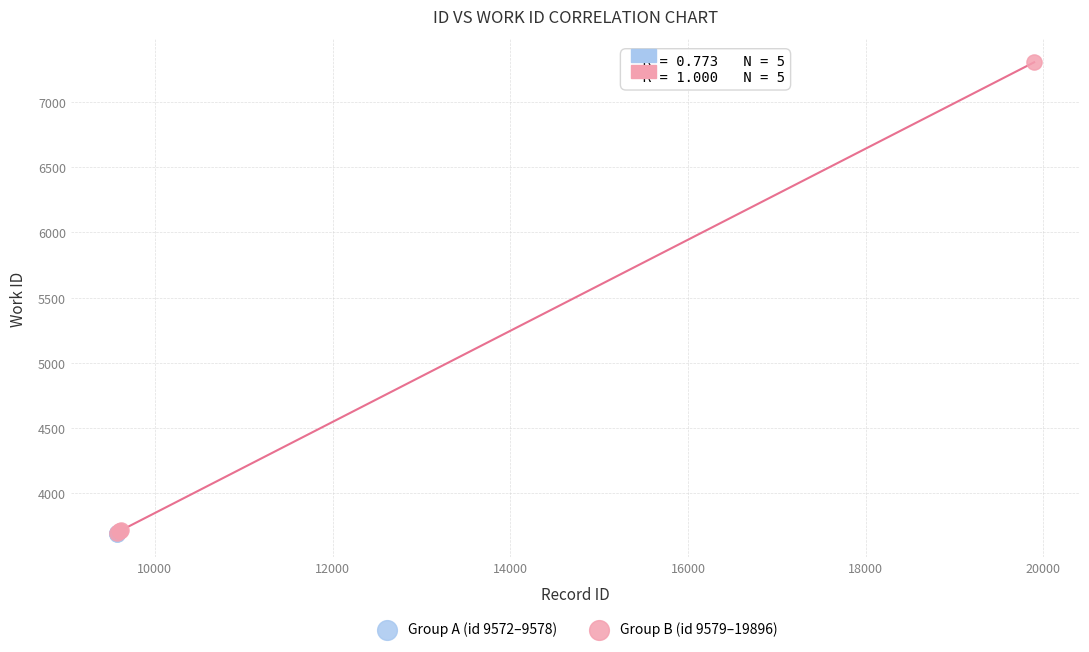

Which series has the largest Y range (max minus min)?

Group B (id 9579–19896)